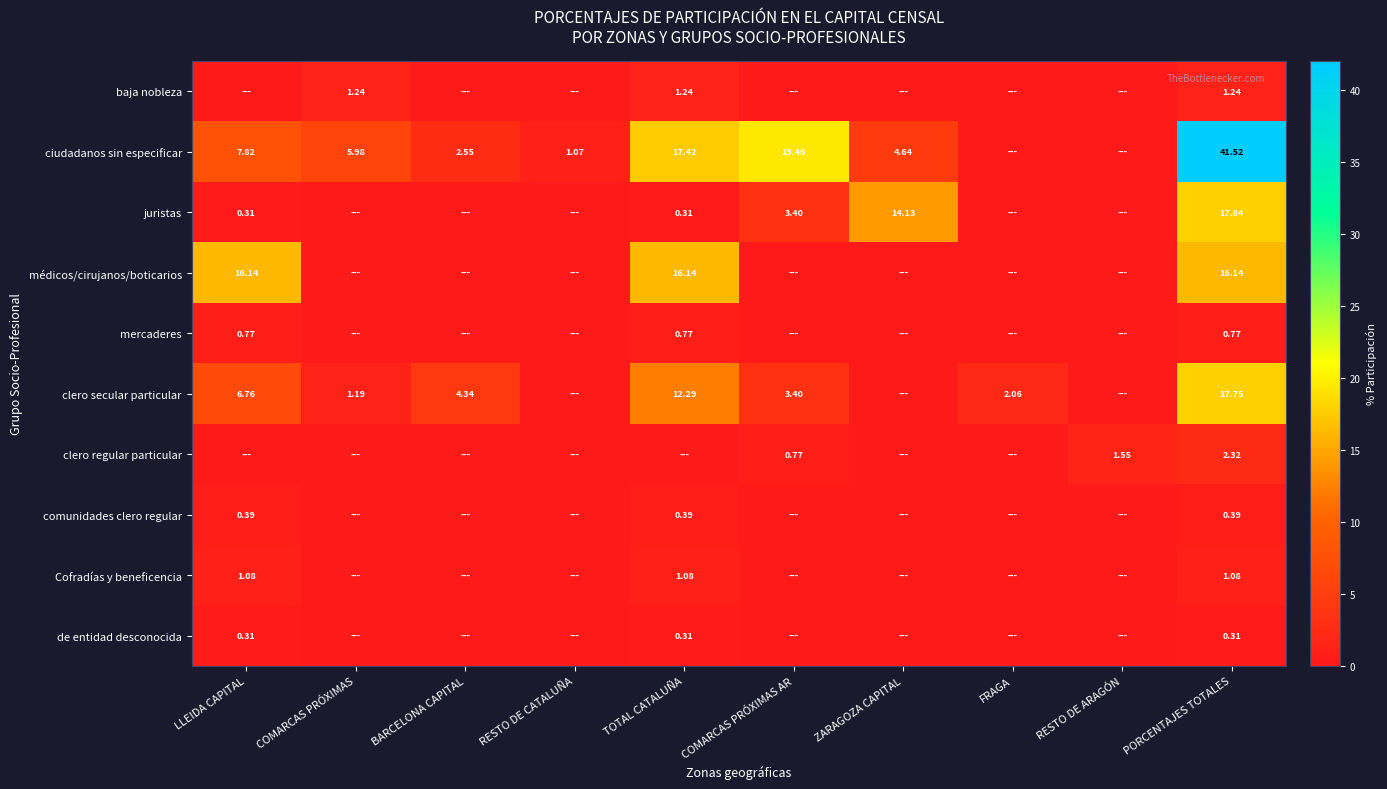

The Cofradías y beneficencia series shows 1.1 at PORCENTAJES TOTALES. True or false?

True